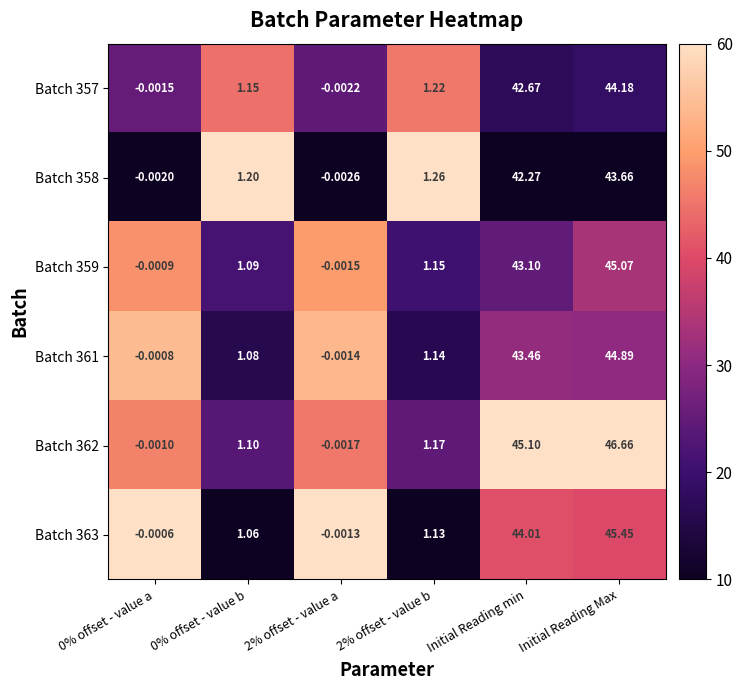

At which category is the sum across all series the highest?

Initial Reading Max